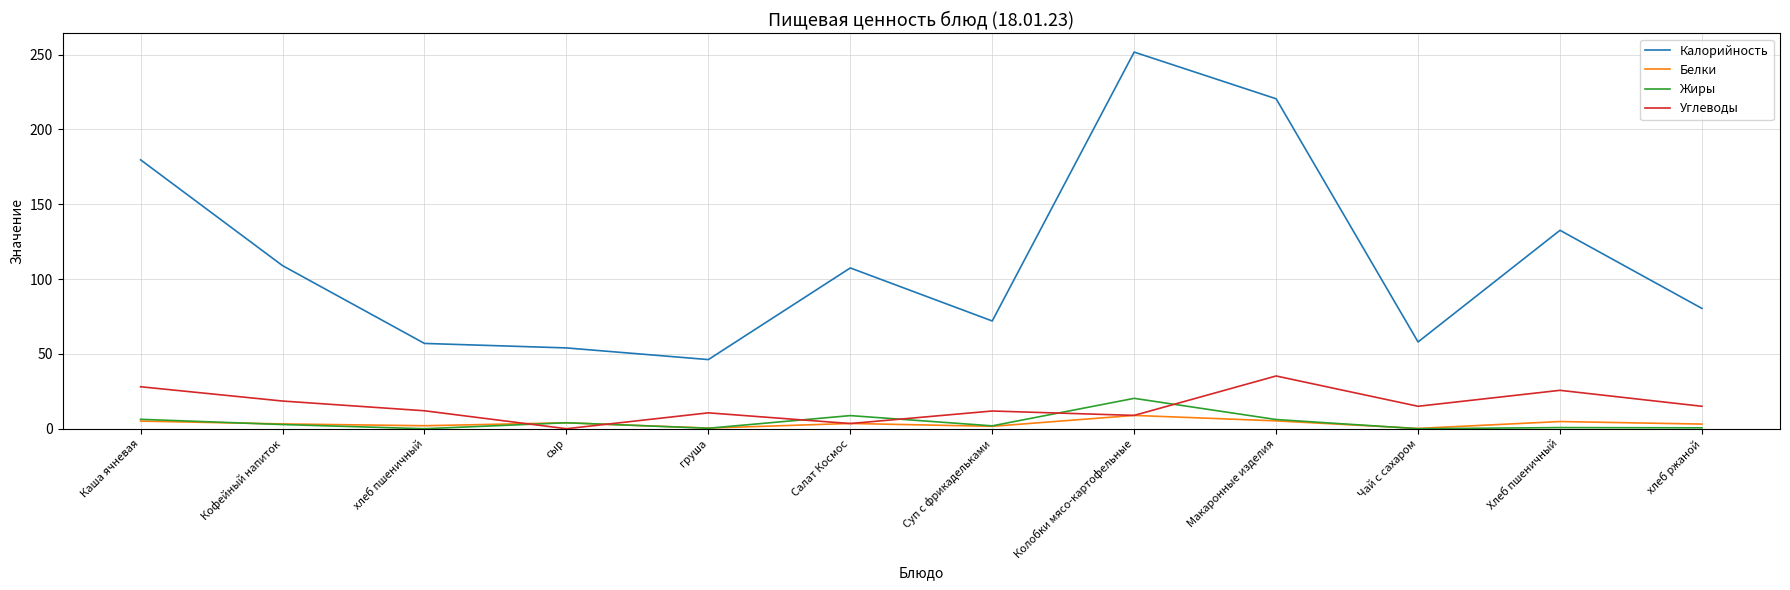

True or false: Калорийность has a value of 402.6 at Колобки мясо-картофельные.

False